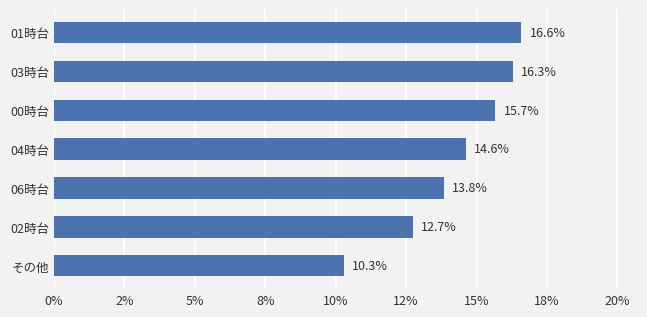

Does the chart contain any negative values?

No